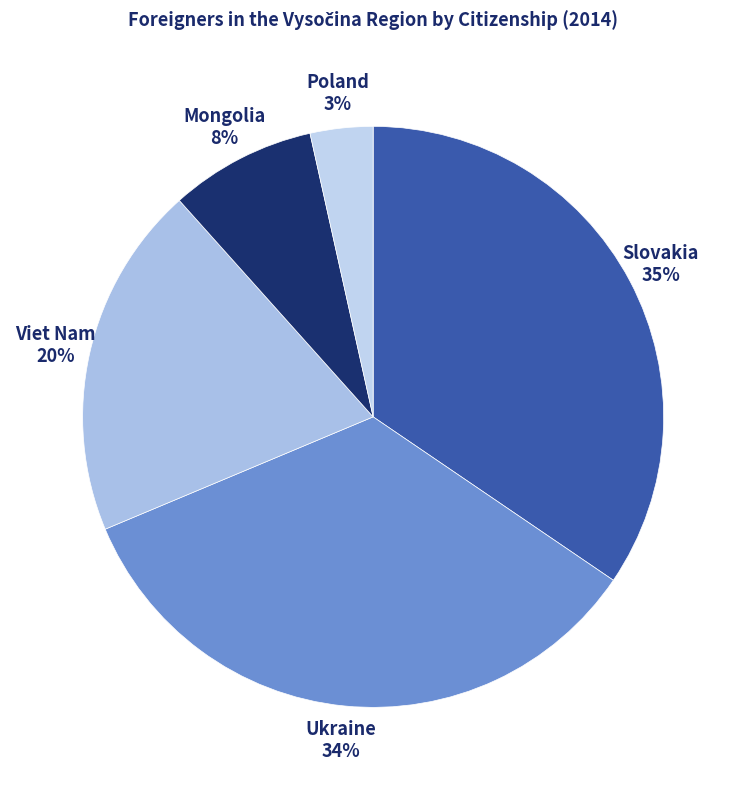

Which category has the smallest portion of the pie?

Poland